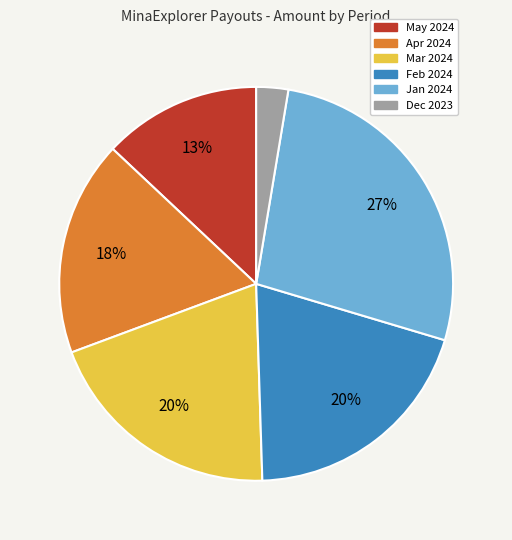

To the nearest percent, what is the difference between the largest and smallest slice percentages?

24%